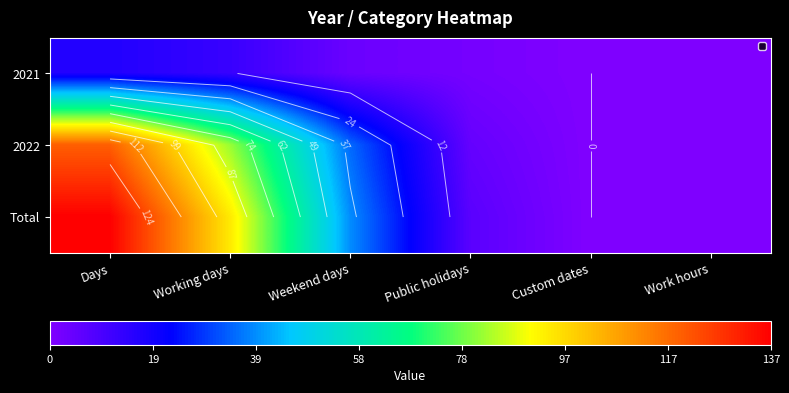

Which series has the largest total across all categories?

Total